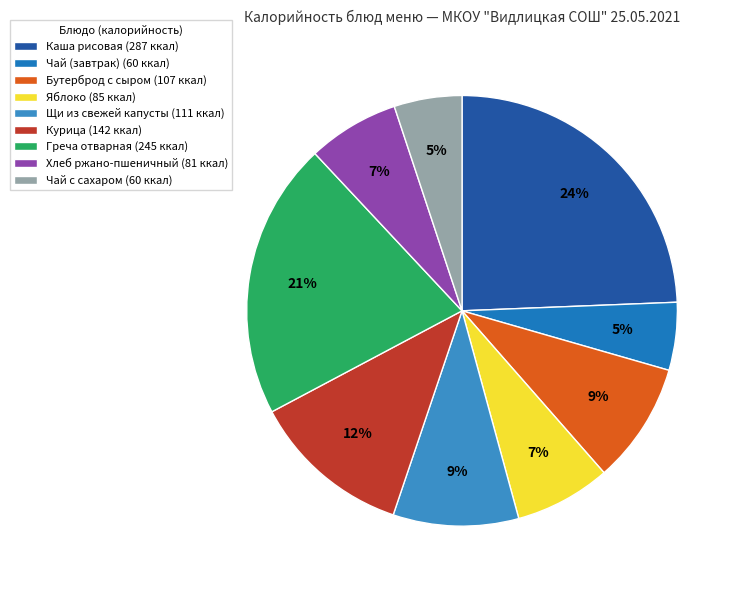

What is the largest slice in the pie chart?

Каша рисовая